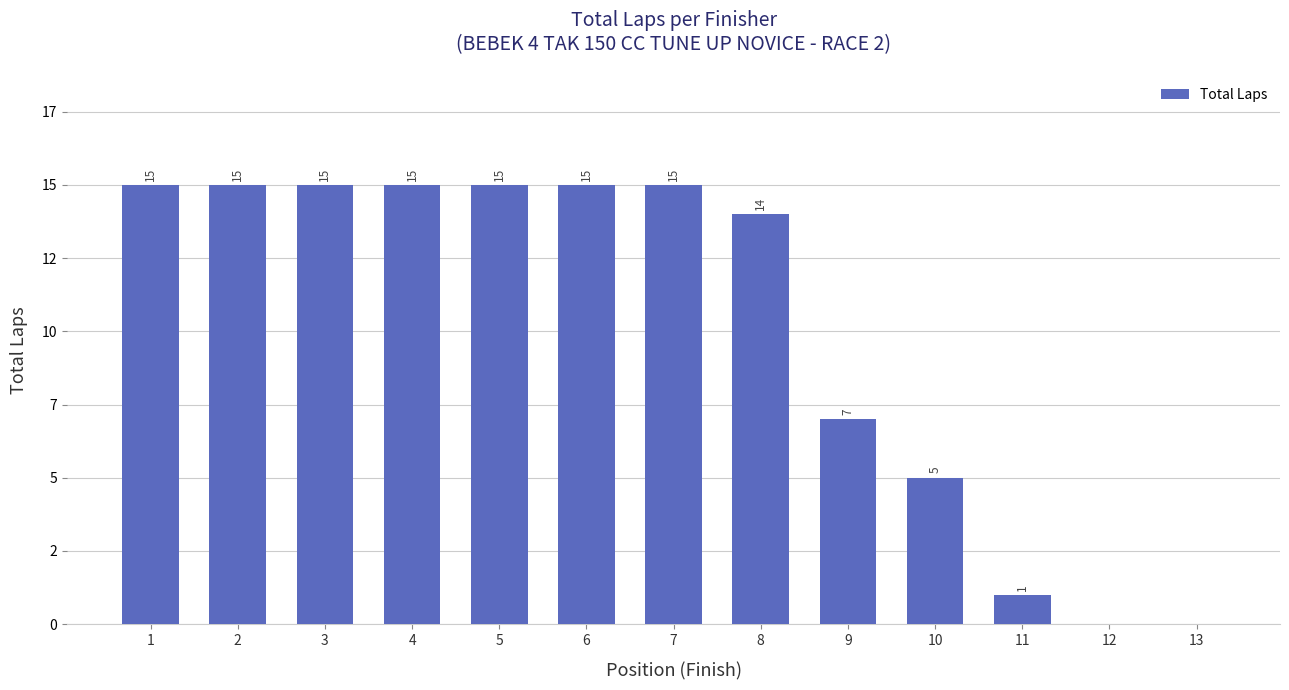

Rank the categories by value from lowest to highest.

12, 13, 11, 10, 9, 8, 1, 2, 3, 4, 5, 6, 7